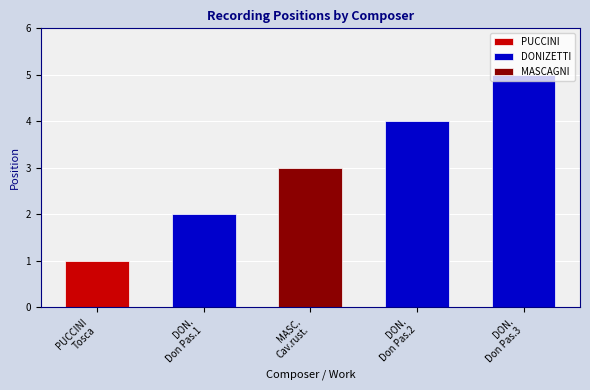

Reading left to right, list all the values displayed in this chart.

PUCCINI=1	DONIZETTI=2	MASCAGNI=3	DONIZETTI=4	DONIZETTI=5